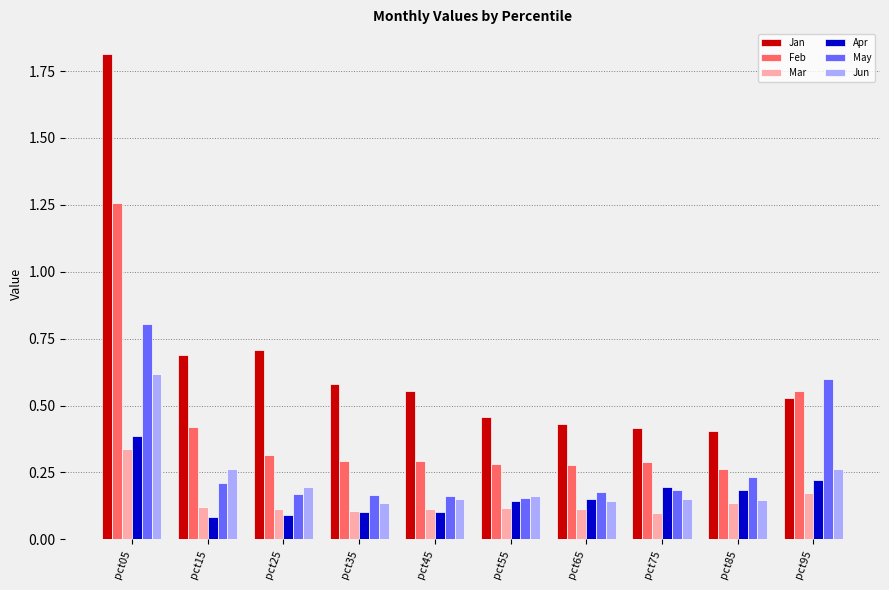

What is the difference between the highest and lowest values at pct05?

1.5